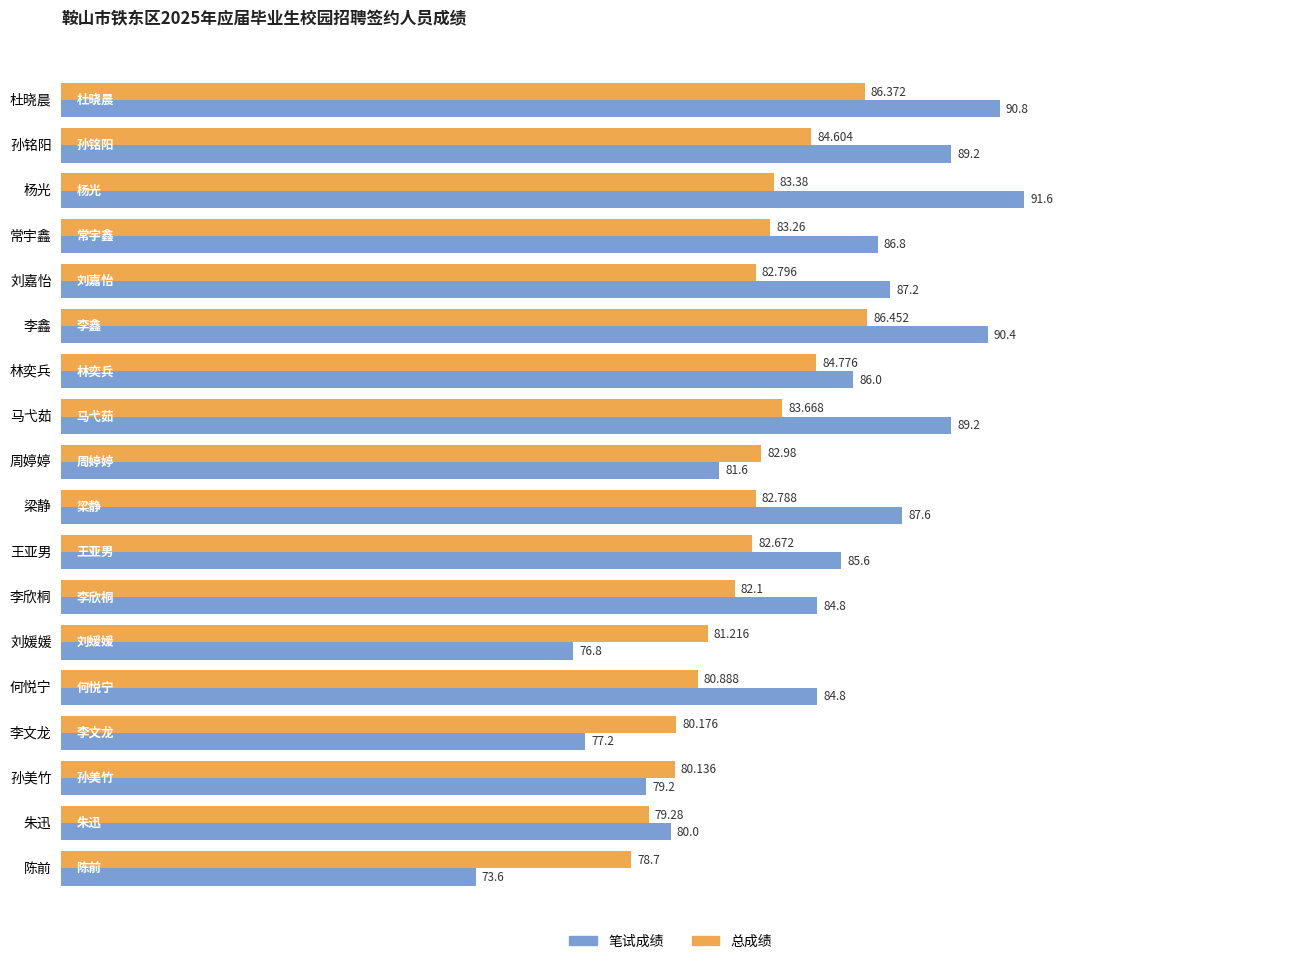

Where is 总成绩 nearest to the value 82?

李欣桐